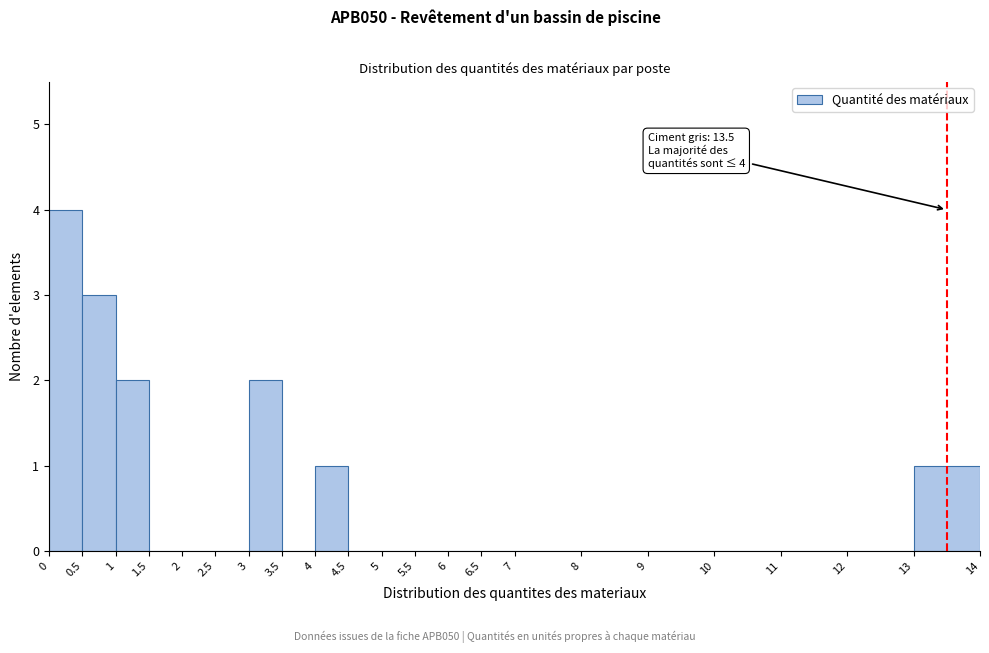

Which range on the x-axis has the tallest bar?

0 to 0.5